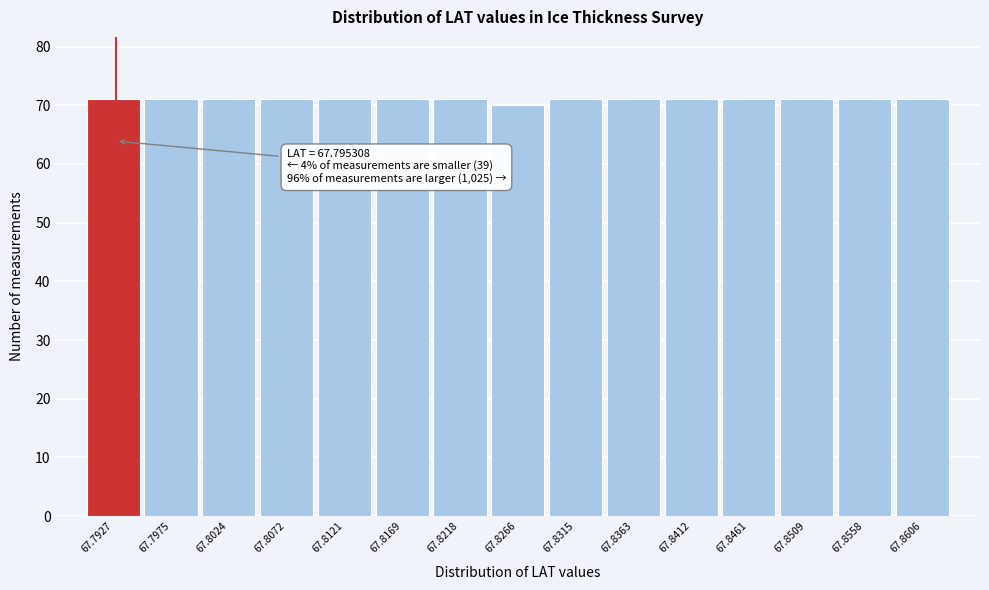

Reading left to right, list all the values displayed in this chart.

71	71	71	71	71	71	71	70	71	71	71	71	71	71	71